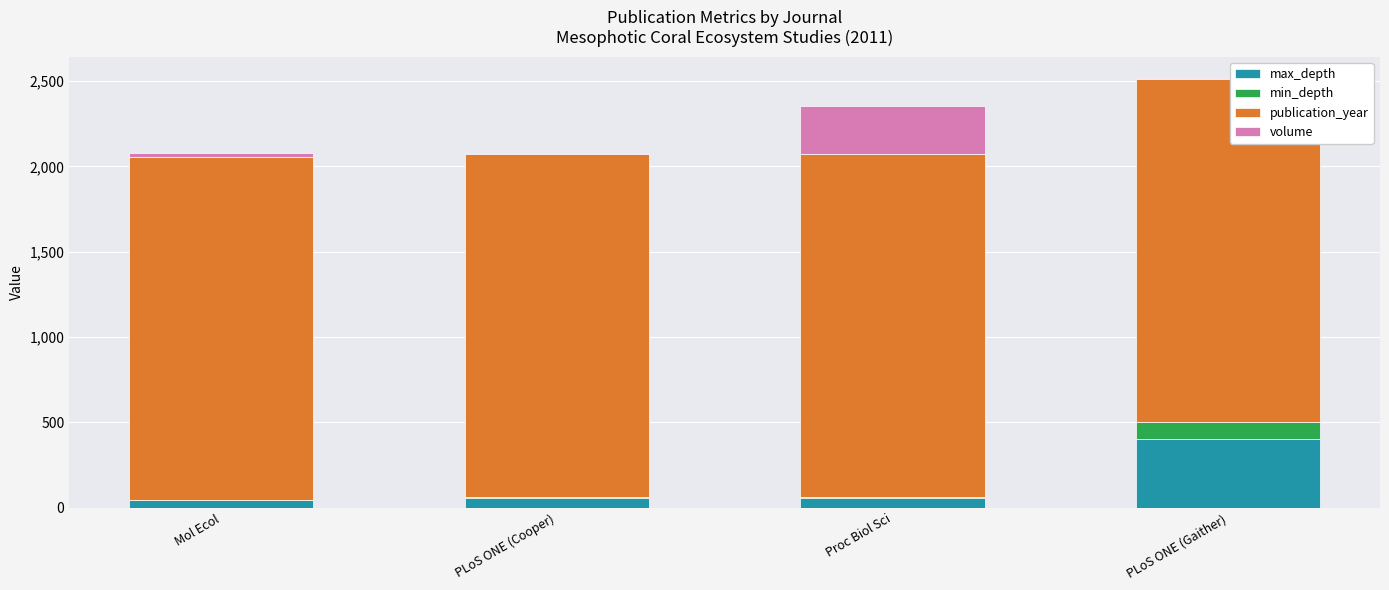

True or false: max_depth has a value of 60 at Proc Biol Sci.

True